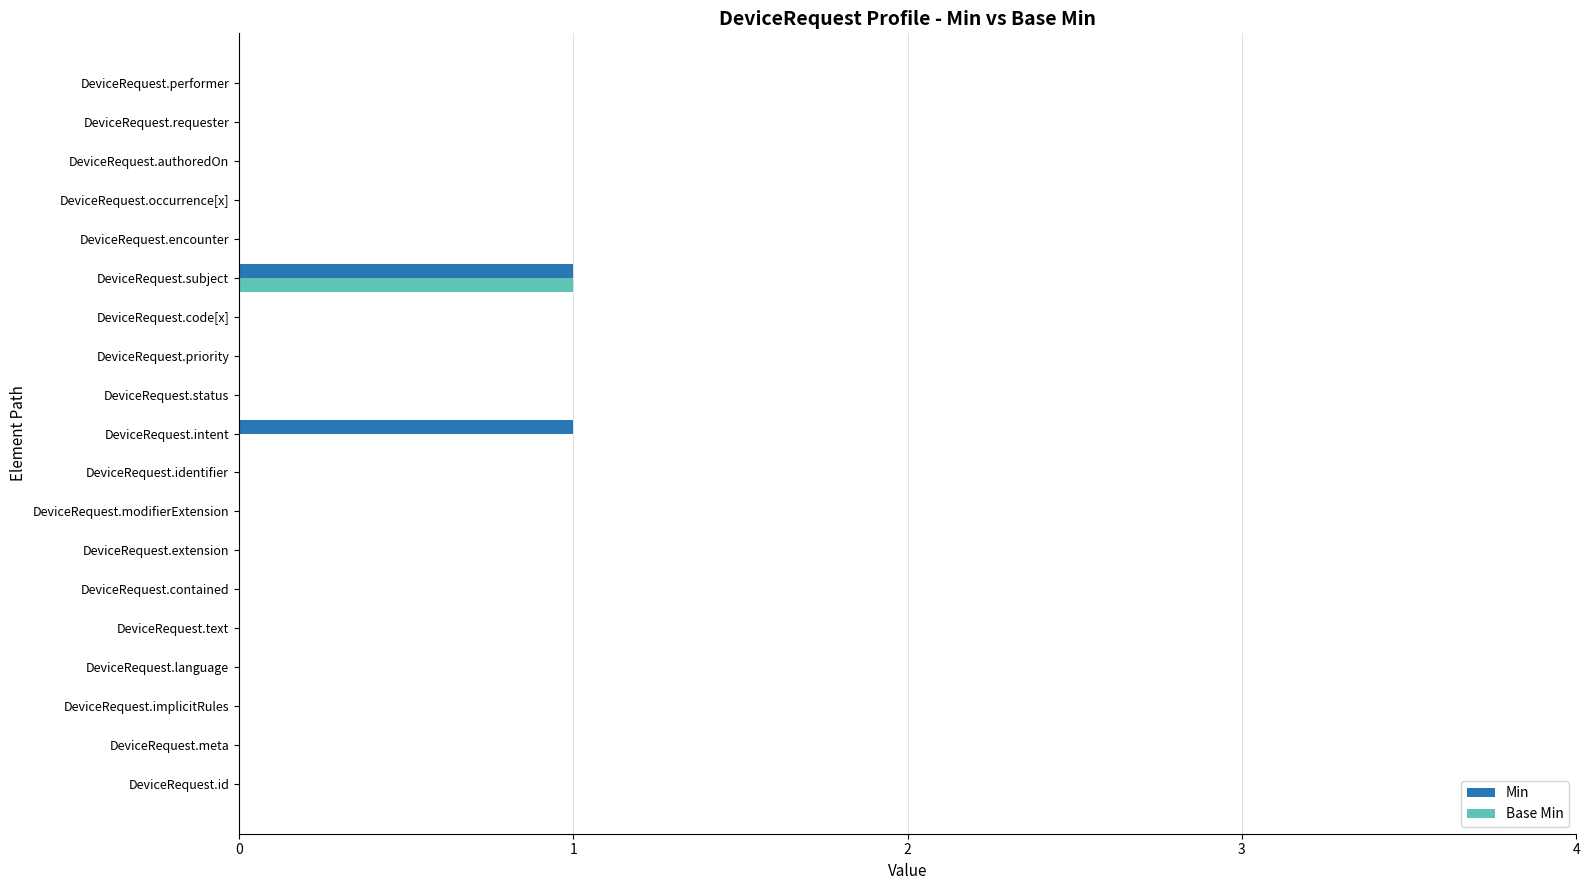

True or false: Min has a value of 0 at DeviceRequest.id.

True